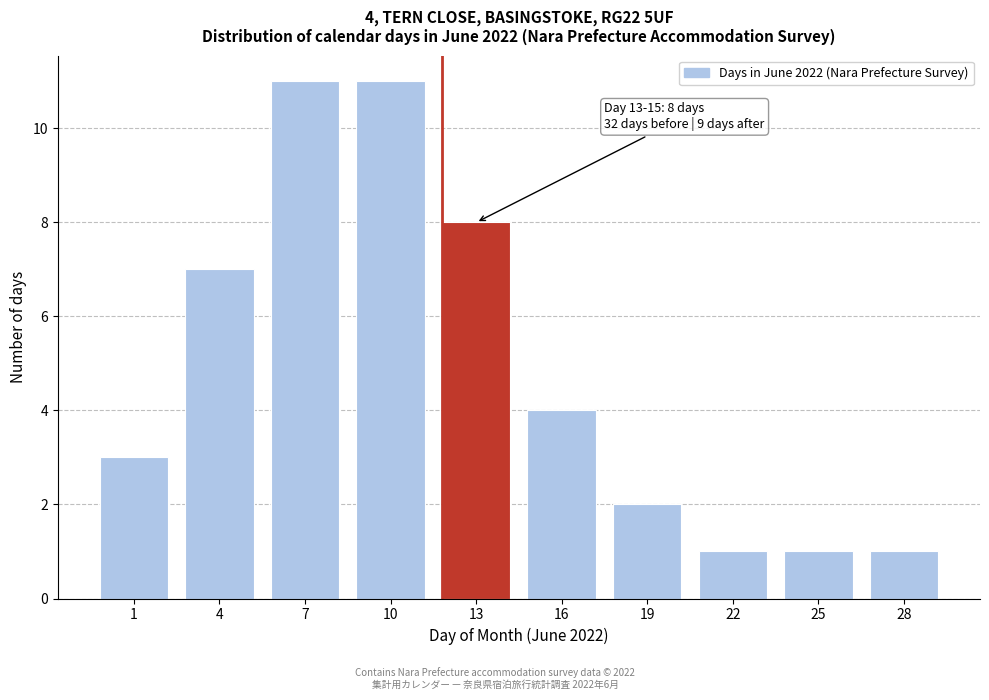

Reading right to left, what are all the values shown in this chart?

28=1	25=1	22=1	19=2	16=4	13=8	10=11	7=11	4=7	1=3